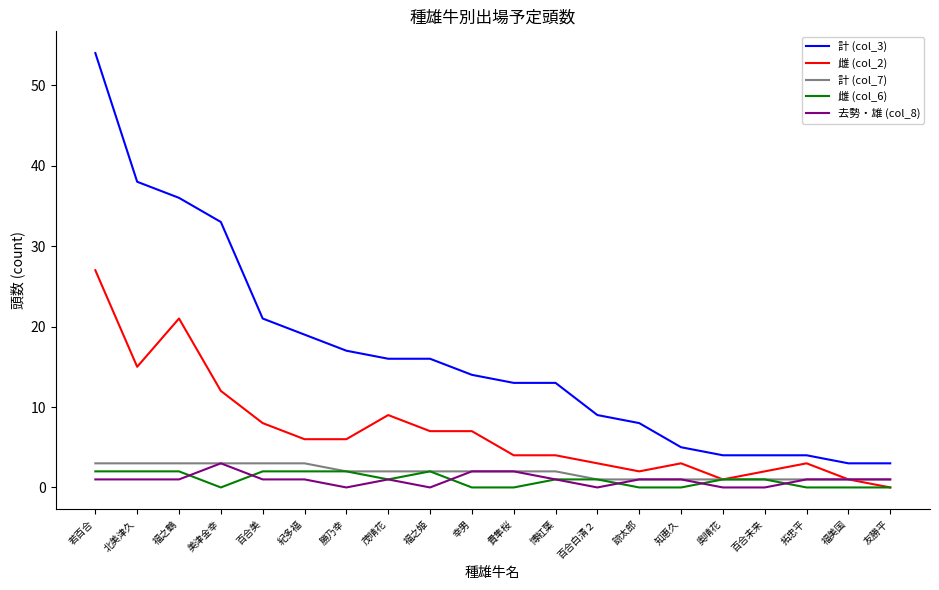

At which label does 雌 (col_6) first exceed 1?

若百合